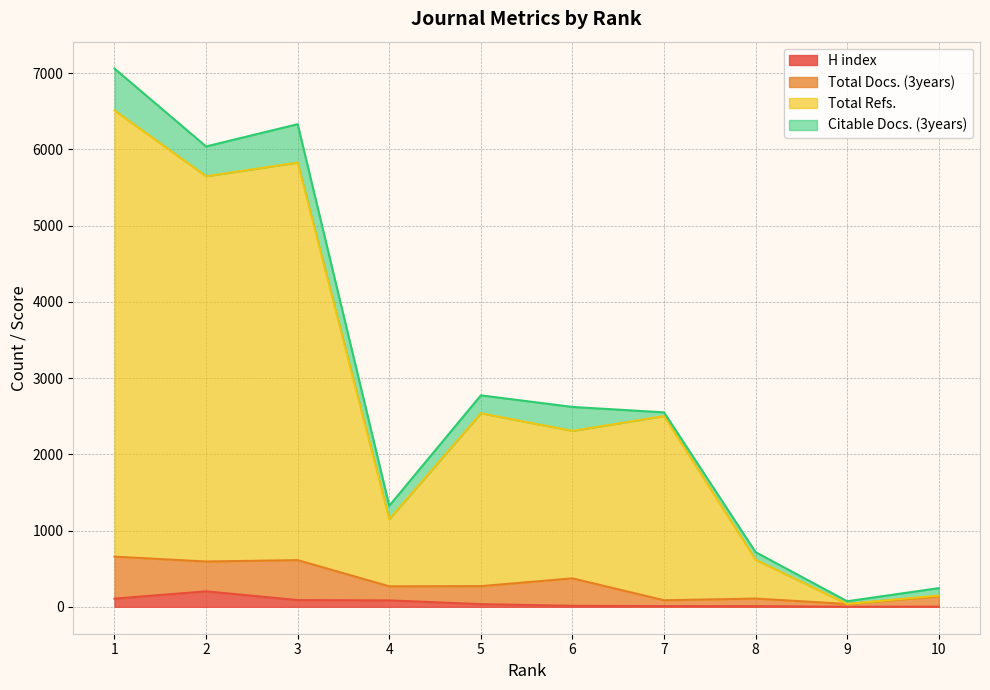

What is the maximum value for H index?

203